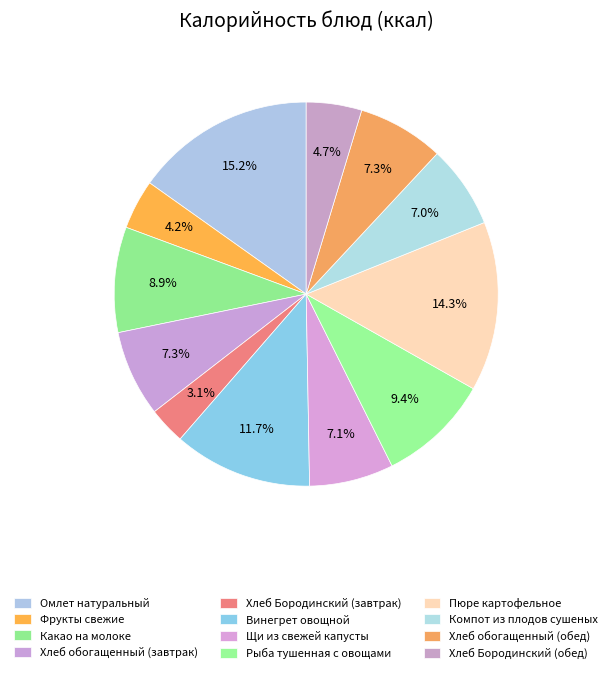

How many segments does this pie chart have?

12